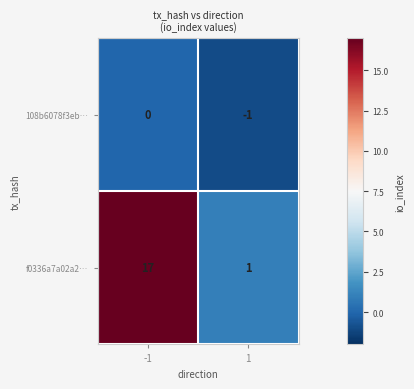

At which category is the sum across all series the highest?

-1